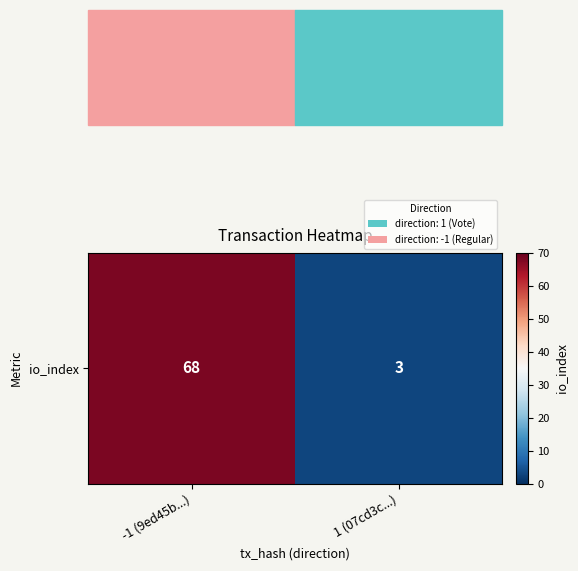

Rank the categories by value from highest to lowest.

-1 (9ed45b...), 1 (07cd3c...)